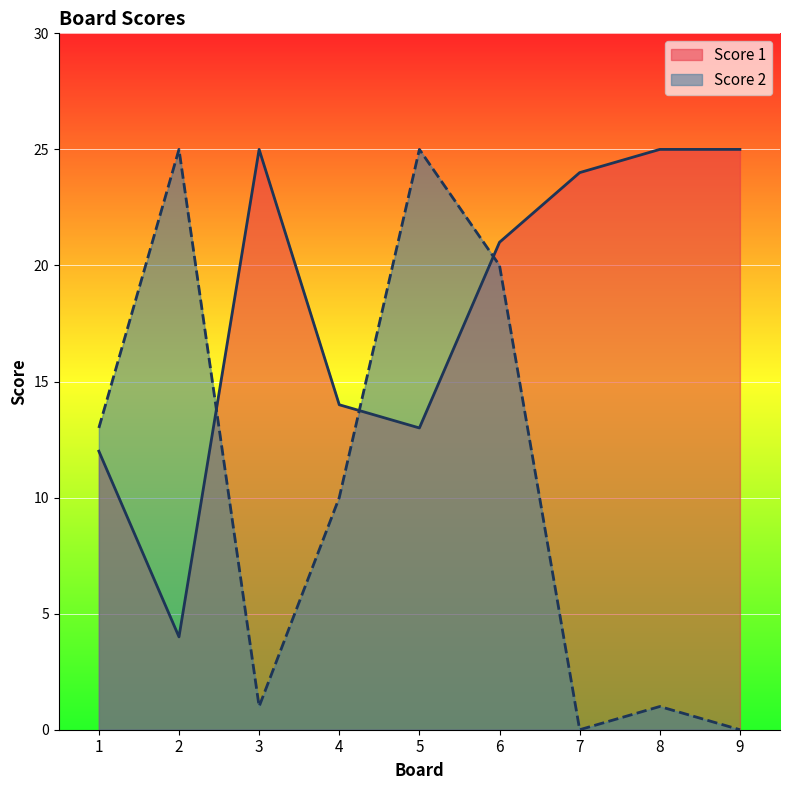

Is it true that Score 2 equals 9 at 6?

False